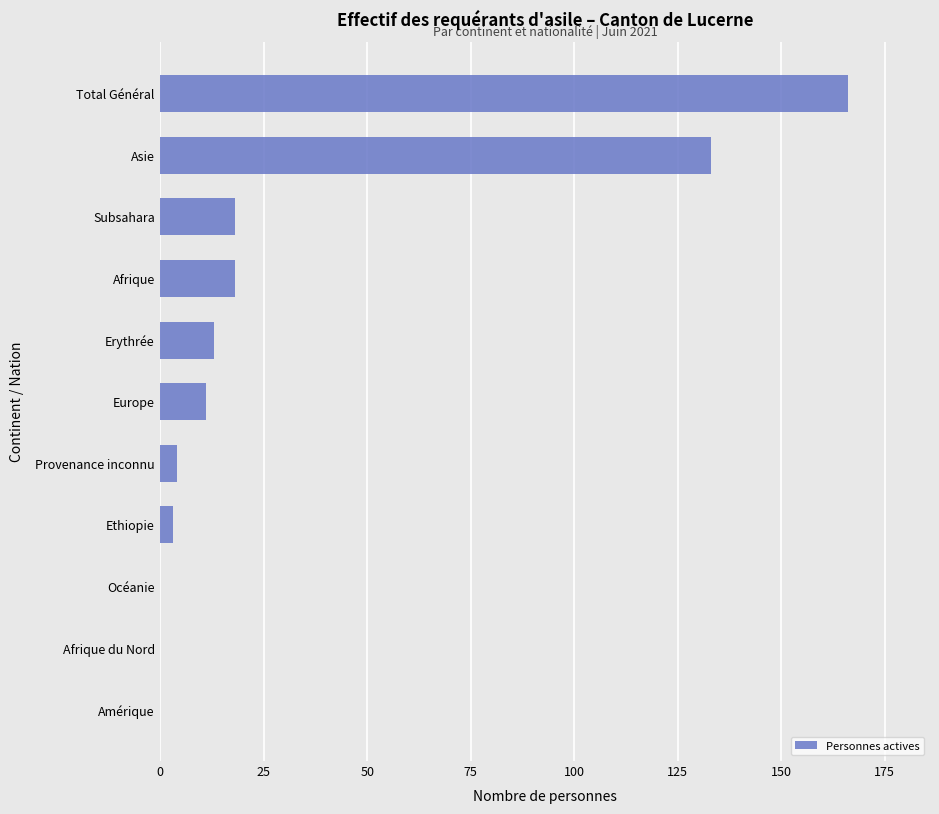

What is the sum of all values?

366